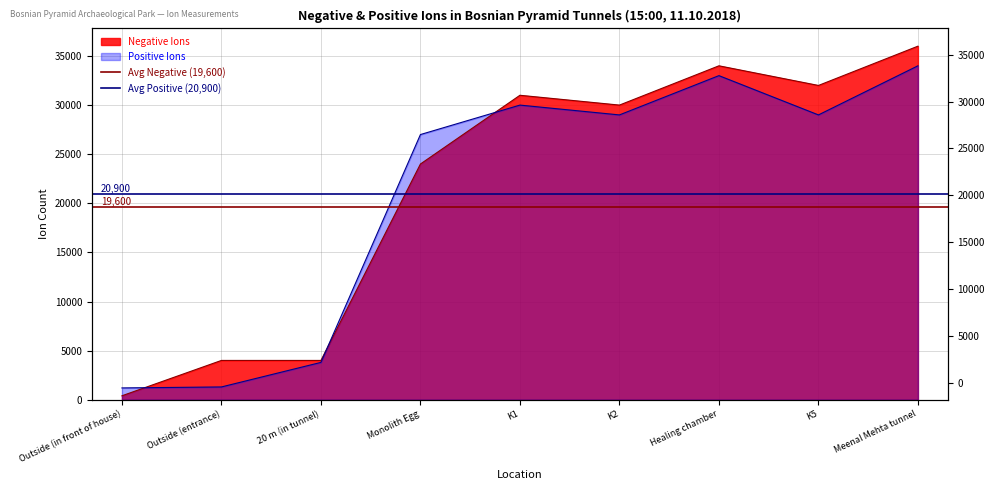

What is the lowest value of the Avg Negative (19,600) series?

19600